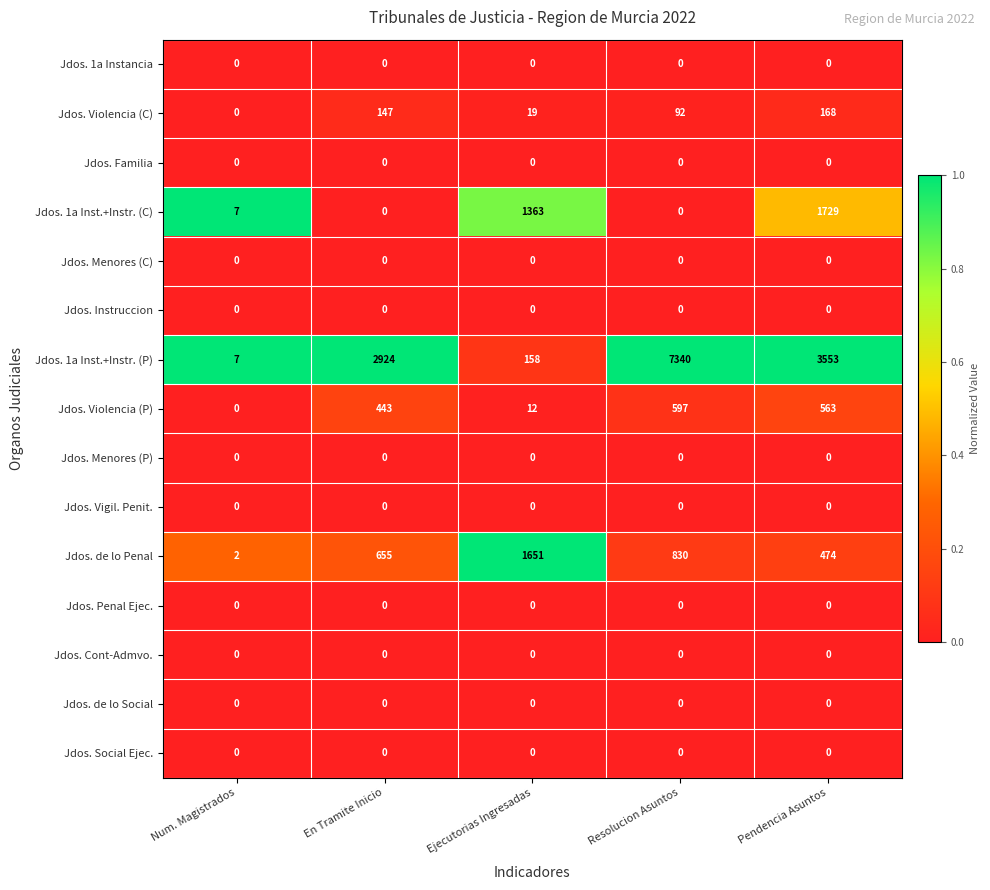

Rank the categories by Jdos. 1a Inst.+Instr. (P) value from highest to lowest.

Resolucion Asuntos, Pendencia Asuntos, En Tramite Inicio, Ejecutorias Ingresadas, Num. Magistrados